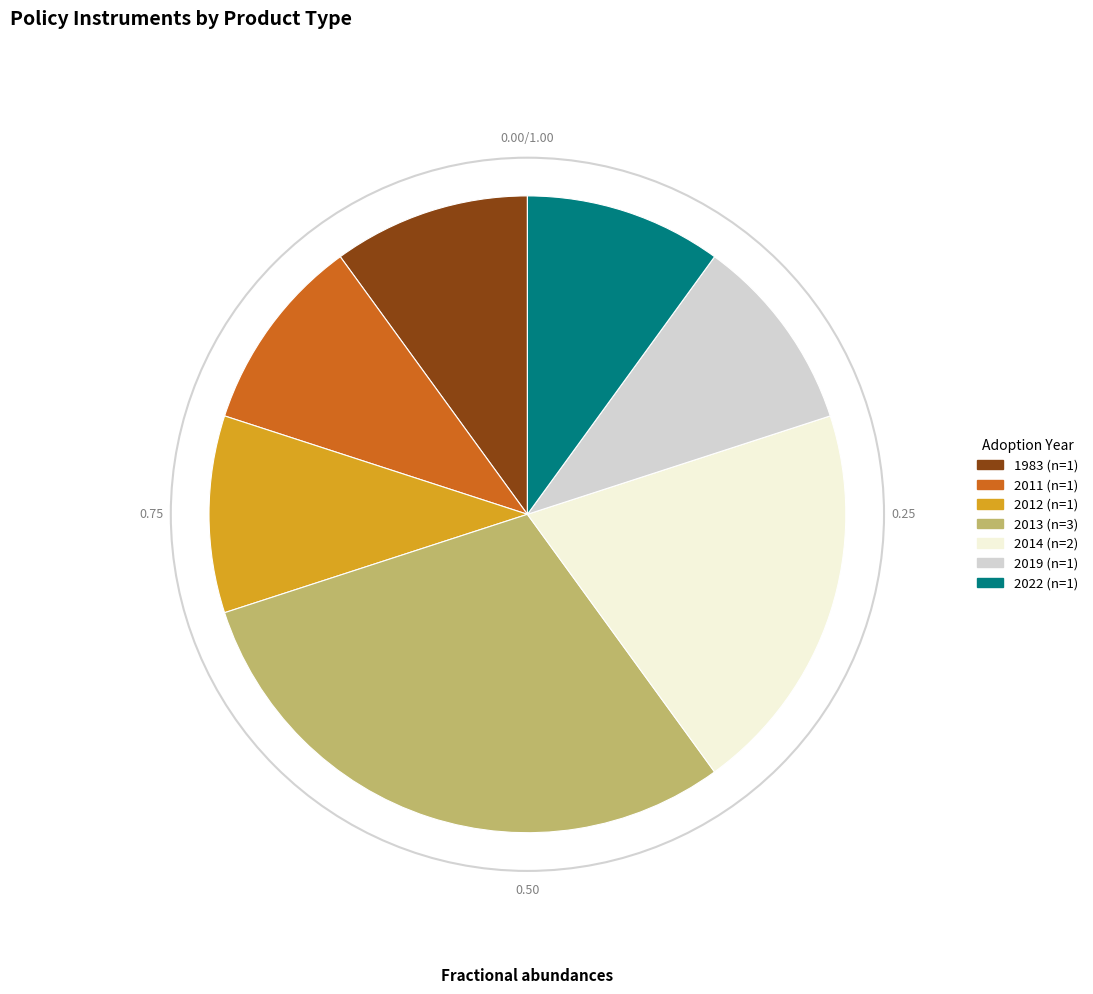

Does any single category account for the majority?

No